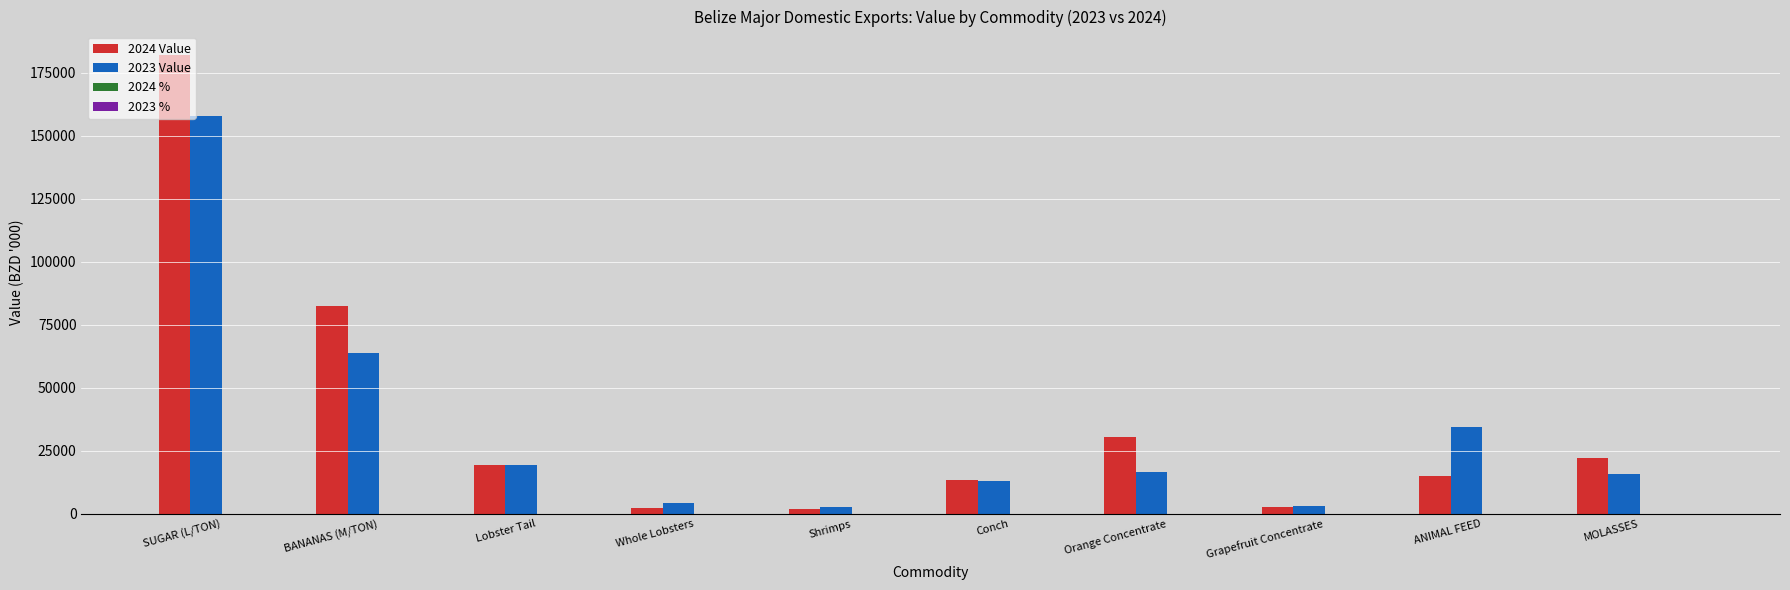

At which category is the sum across all series the highest?

SUGAR (L/TON)